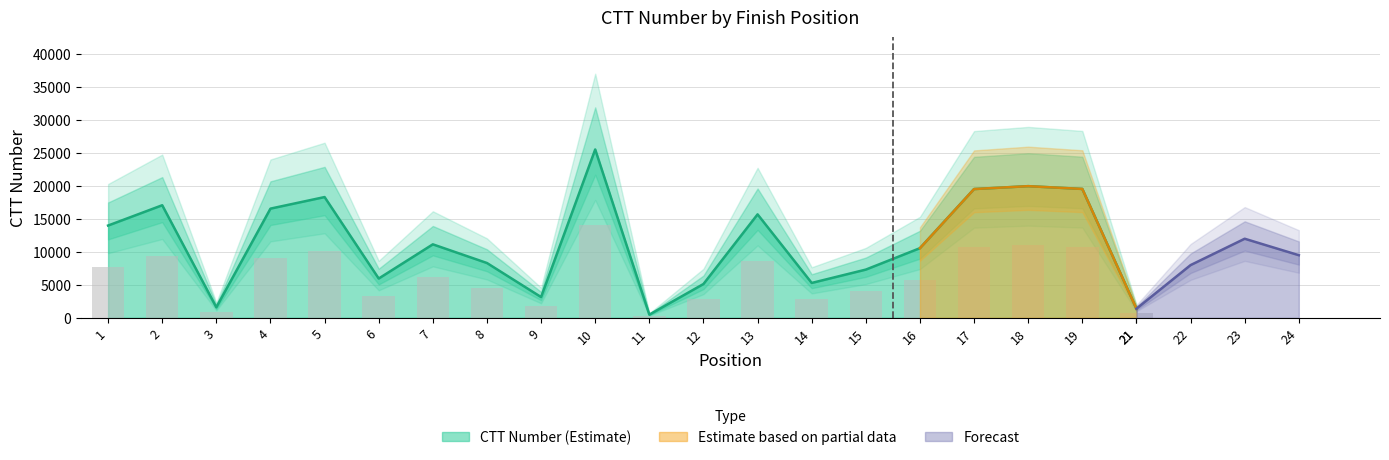

True or false: the data shows 11149 at 7.

True